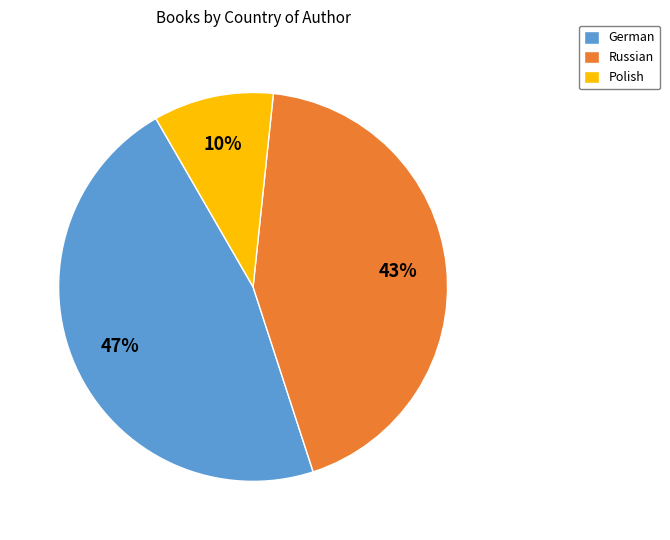

Is Polish the majority of the pie?

No